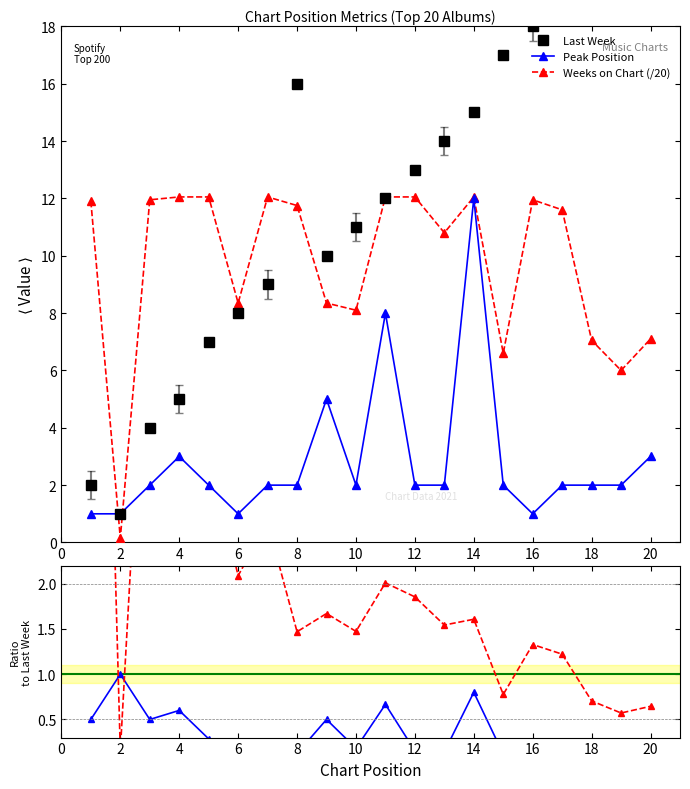

What is the greatest value displayed?

22.0